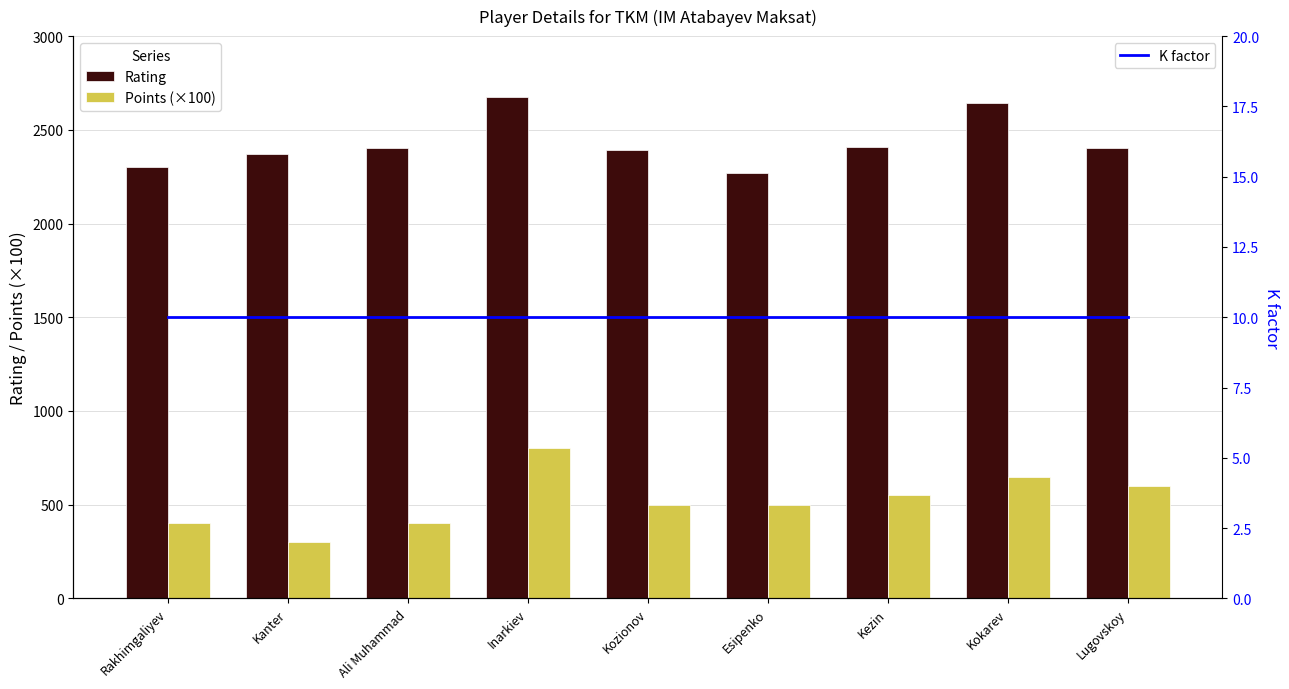

At which label is Rating closest to 2473?

Kezin